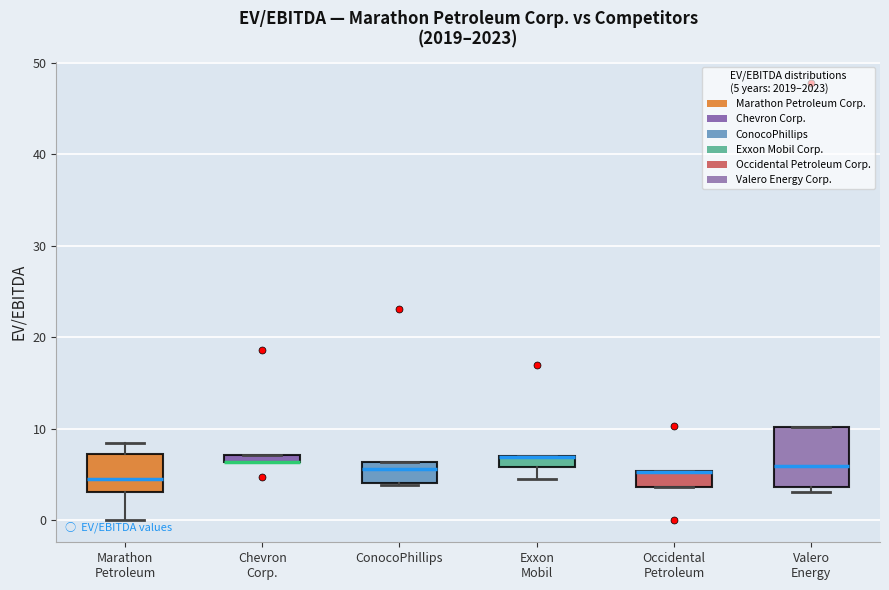

Comparing the boxes themselves (not the whiskers), which one is the tallest?

Valero Energy